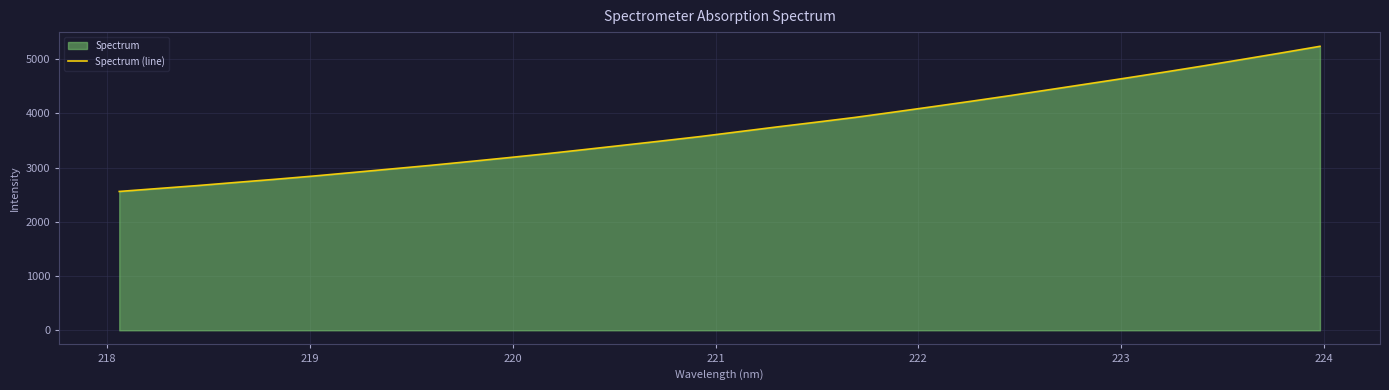

What is the difference between the maximum and minimum values?

2675.7